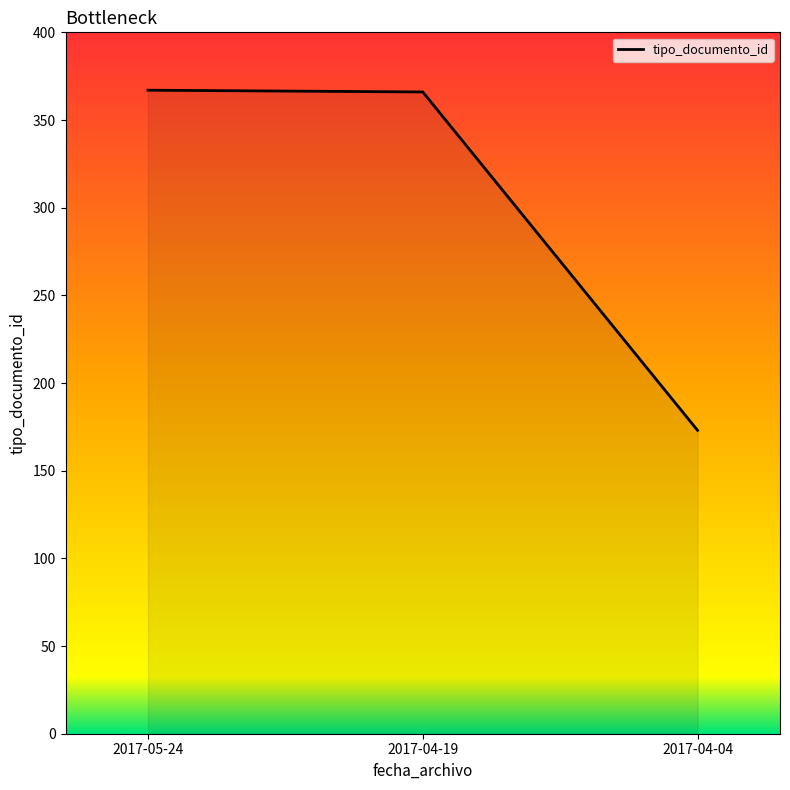

Count the number of categories in the chart.

3